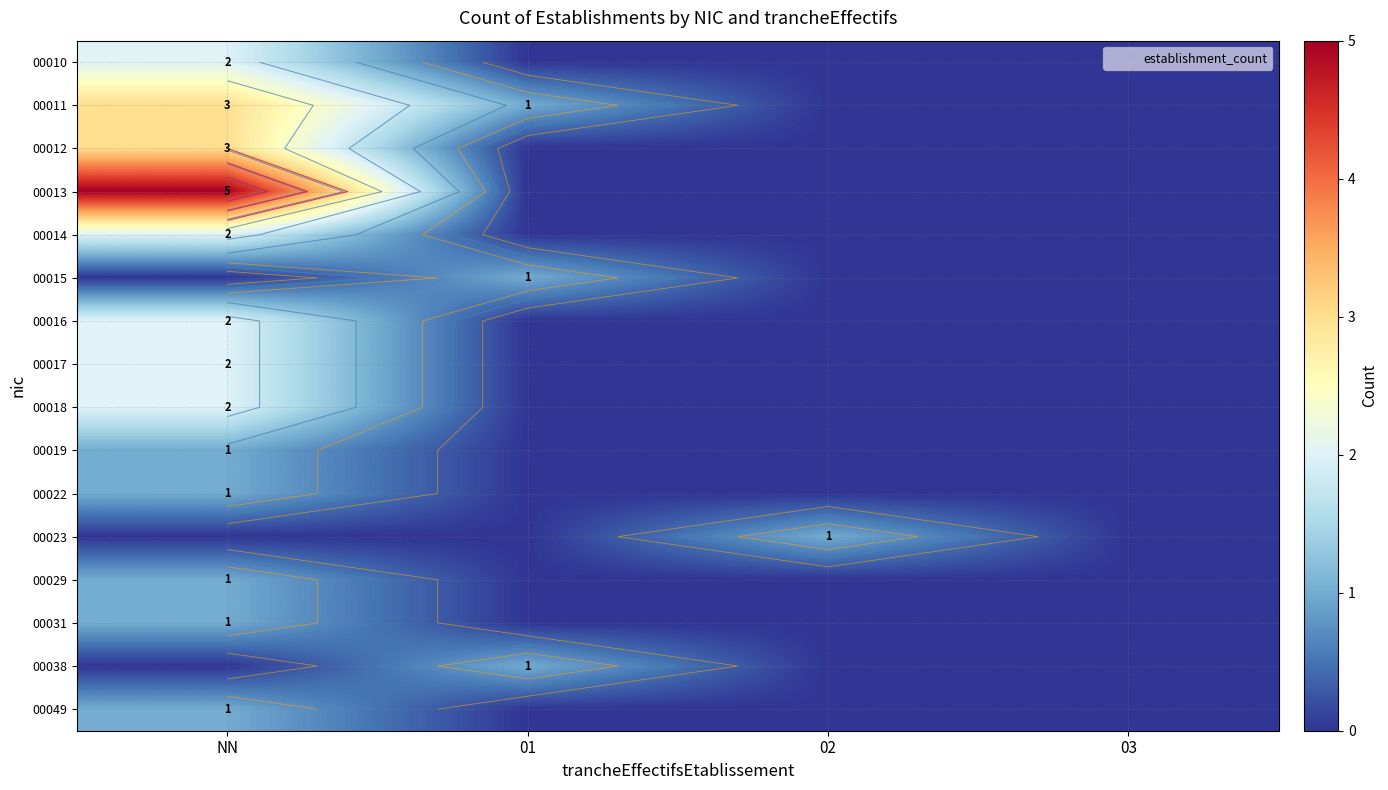

Which category has the lowest value in the 00031 series?

01